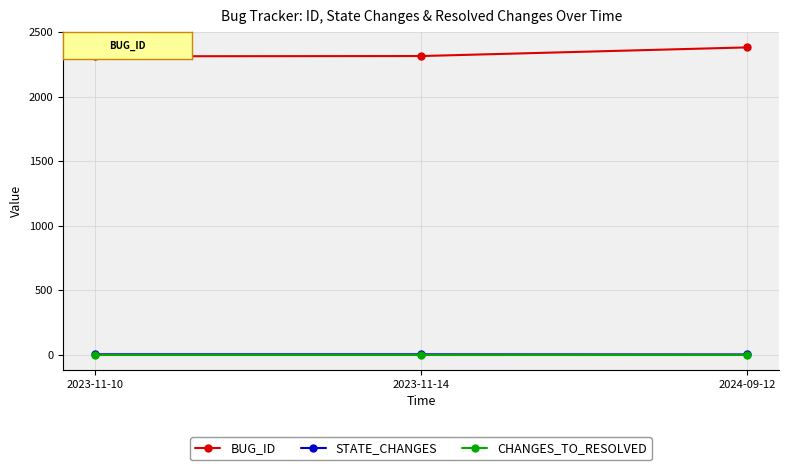

Between 2023-11-14 and 2024-09-12, which series saw the biggest shift?

BUG_ID